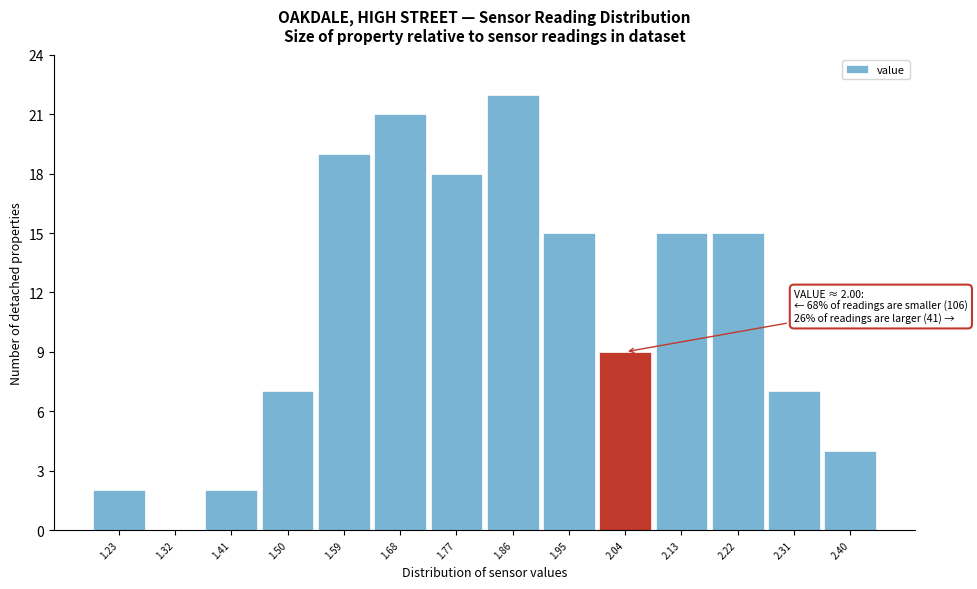

Over which range of the x-axis is the bar tallest?

1.815 to 1.905